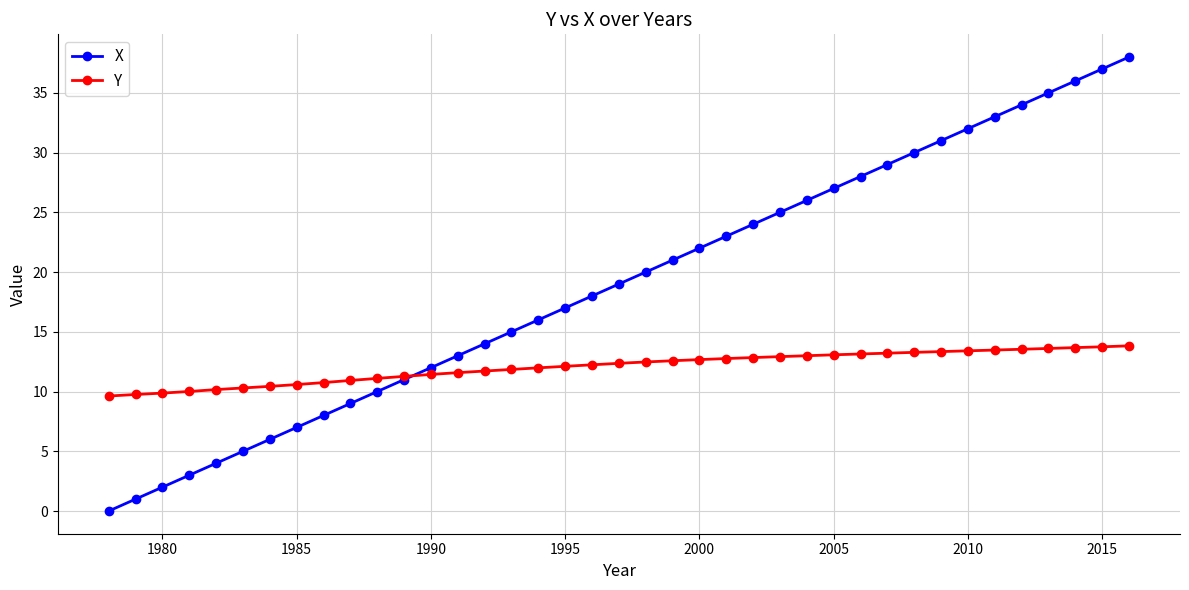

After their last crossing, which series has the higher values: X or Y?

X